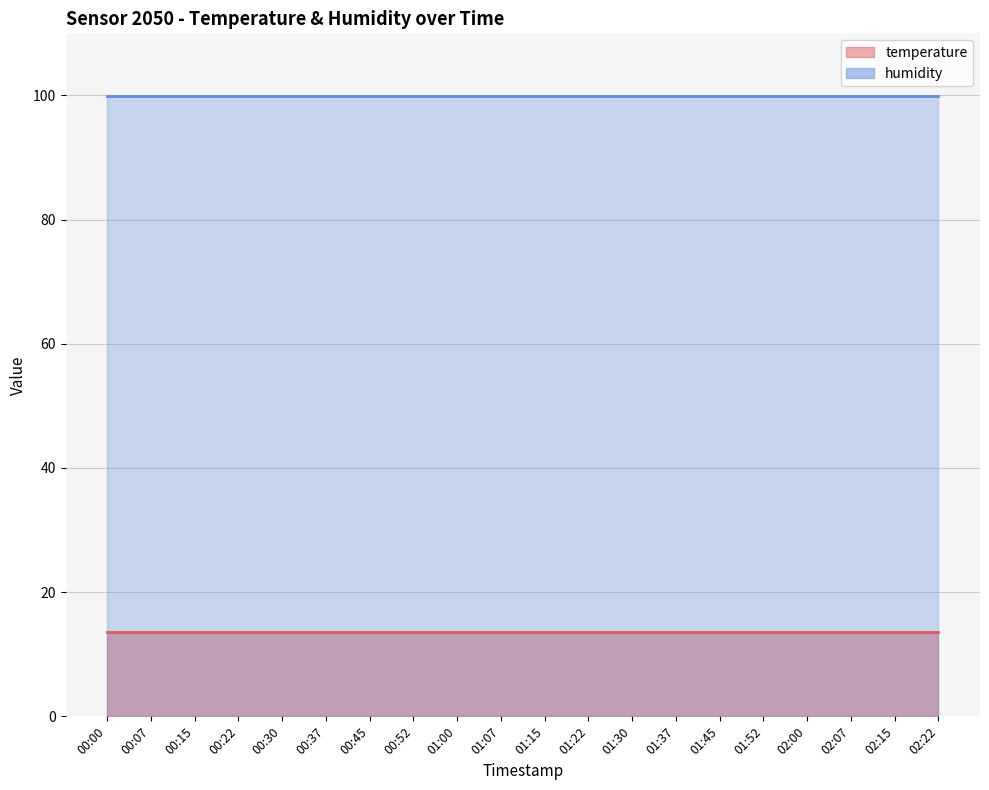

True or false: humidity has more than 2 points higher than both neighbors.

False